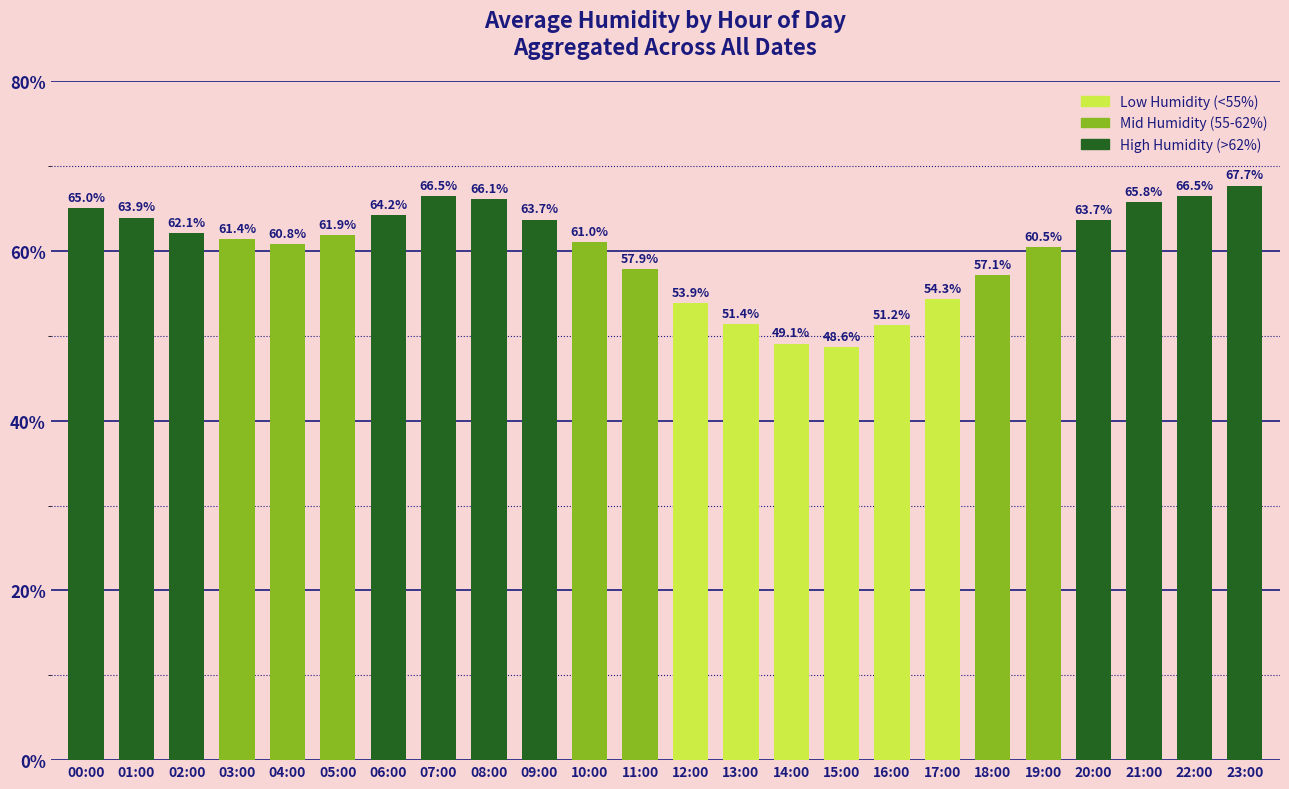

What position from the right is 07:00?

17